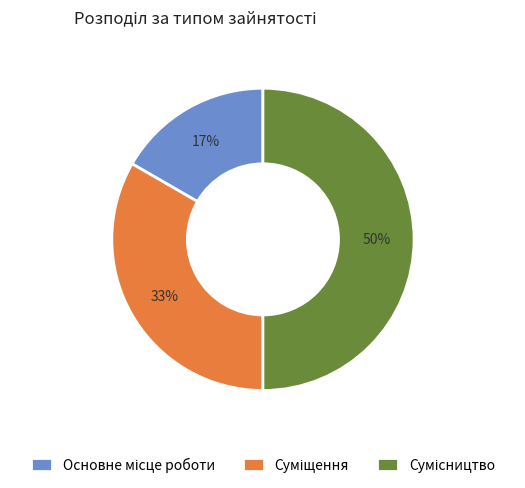

To the nearest percent, what is the average slice percentage?

33%